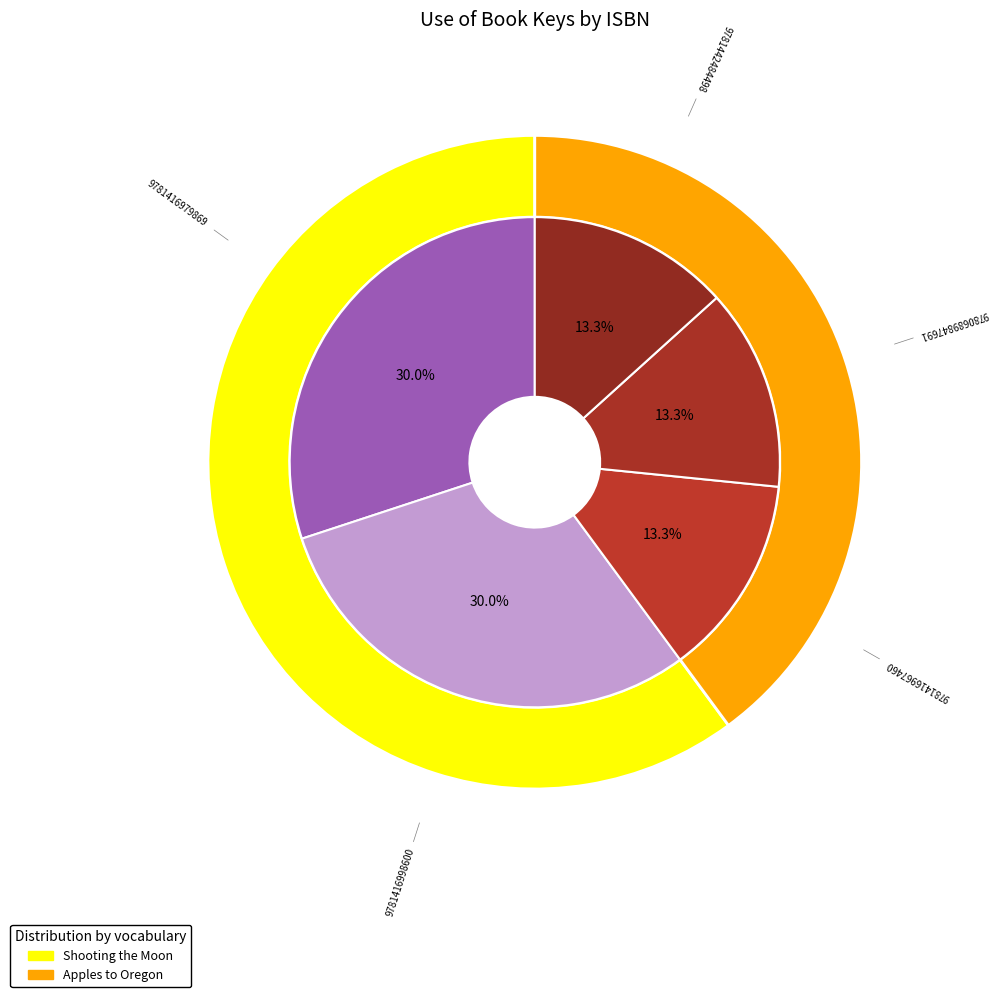

Which category has the smallest portion of the pie?

9781416967460